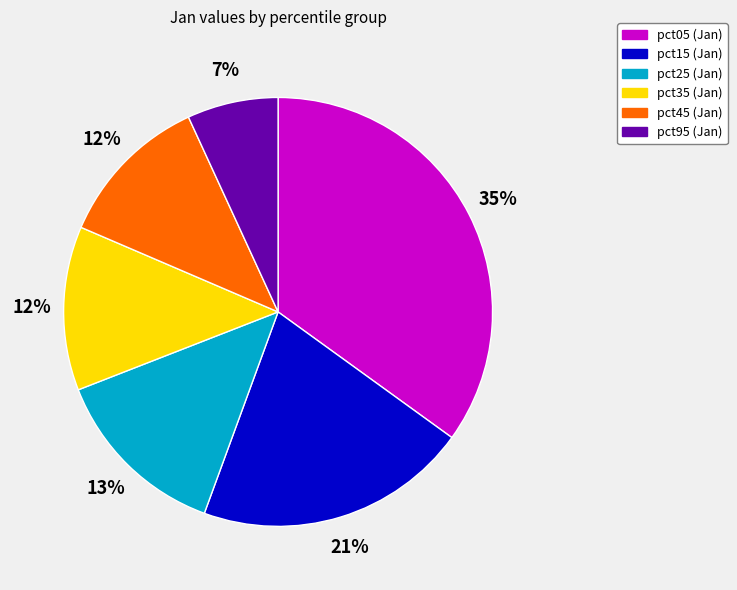

Is there a majority slice in this chart?

No